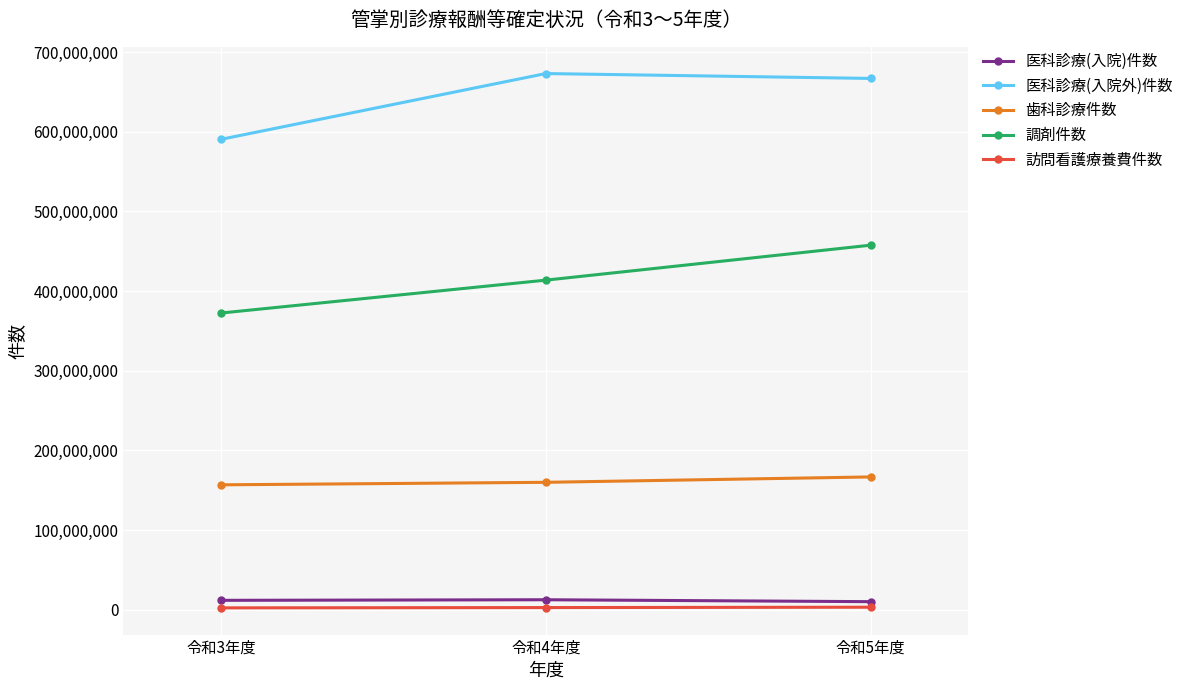

The 医科診療(入院)件数 series shows 11929924 at 令和3年度. True or false?

True